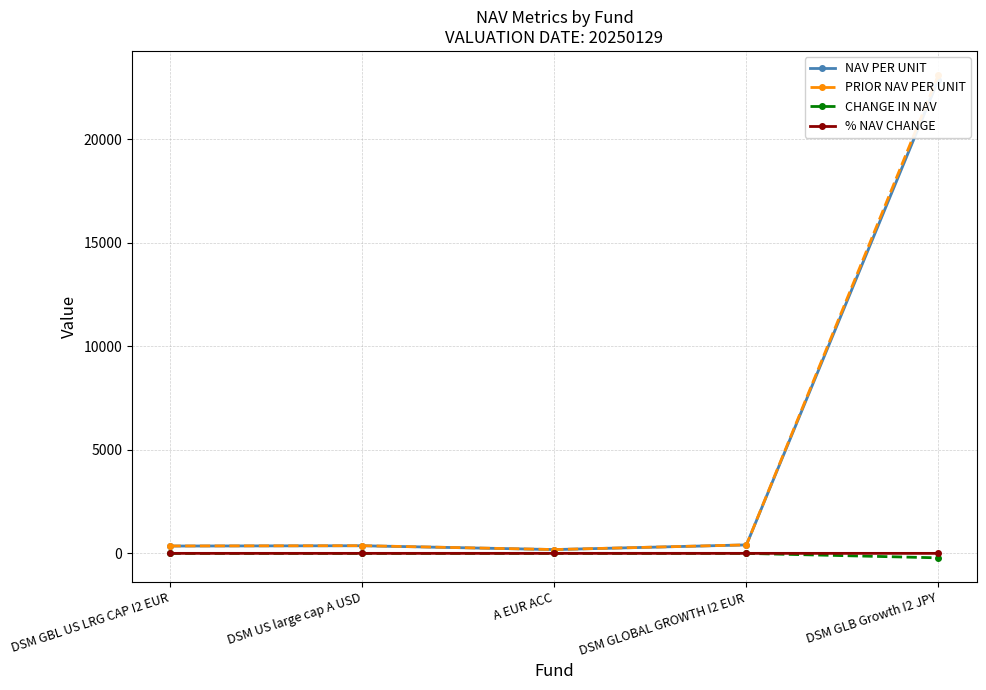

Does the chart have visible grid lines?

Yes